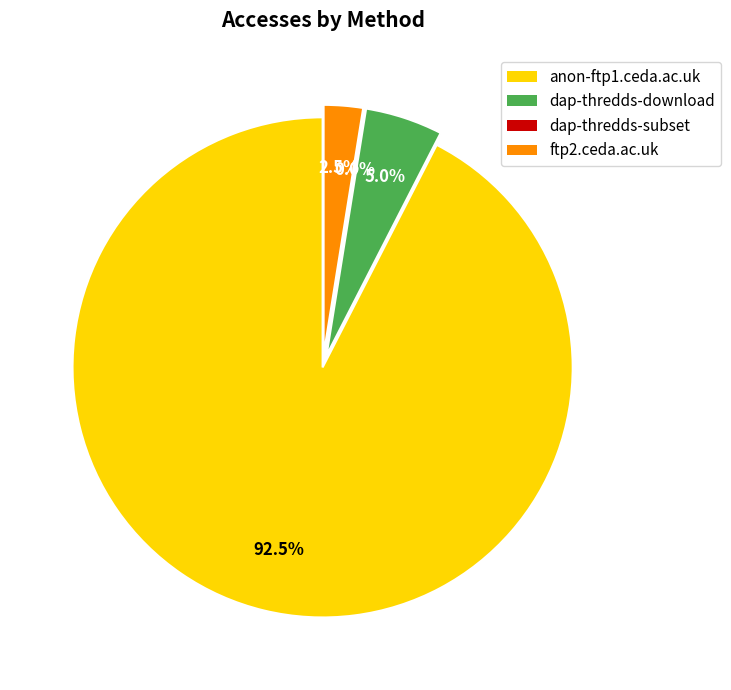

Is it true that anon-ftp1.ceda.ac.uk is 82% of the pie?

False